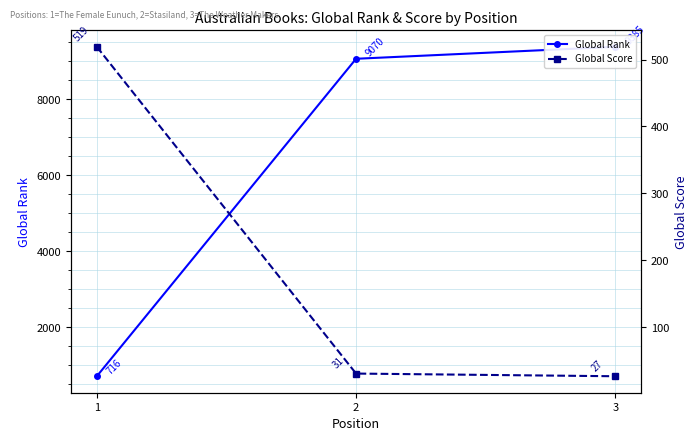

Rank the categories by Global Score value from lowest to highest.

3, 2, 1